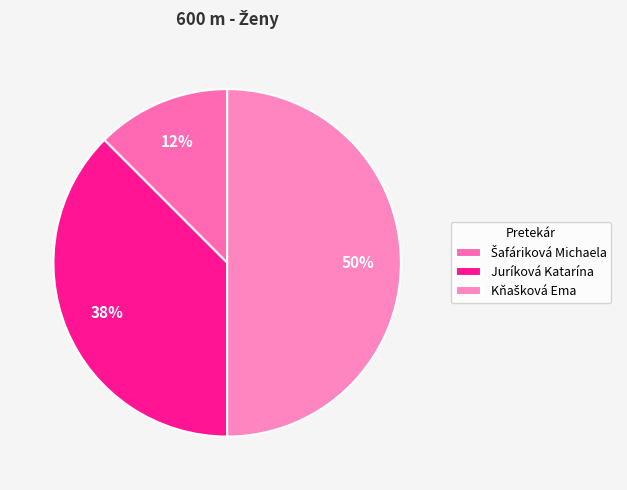

Does Juríková Katarína represent more than half of the total?

No